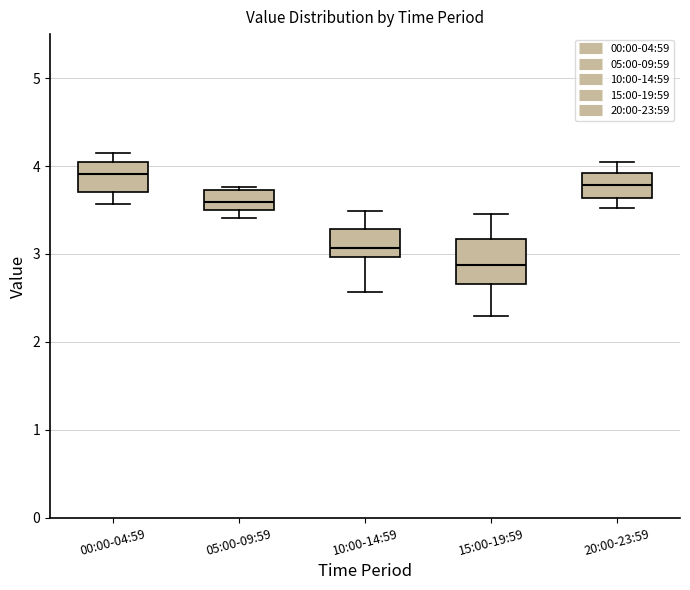

Reading left to right, read every box against the y-axis: the position of its median line, the range the box covers, and the ends of its whiskers. The values are not printed on the chart, so give them approximately, as read against the axis.

00:00-04:59: median 3.9, box 3.7 to 4.0, whiskers 3.6 to 4.2
05:00-09:59: median 3.6, box 3.5 to 3.7, whiskers 3.4 to 3.8
10:00-14:59: median 3.1, box 3.0 to 3.3, whiskers 2.6 to 3.5
15:00-19:59: median 2.9, box 2.7 to 3.2, whiskers 2.3 to 3.5
20:00-23:59: median 3.8, box 3.6 to 3.9, whiskers 3.5 to 4.1